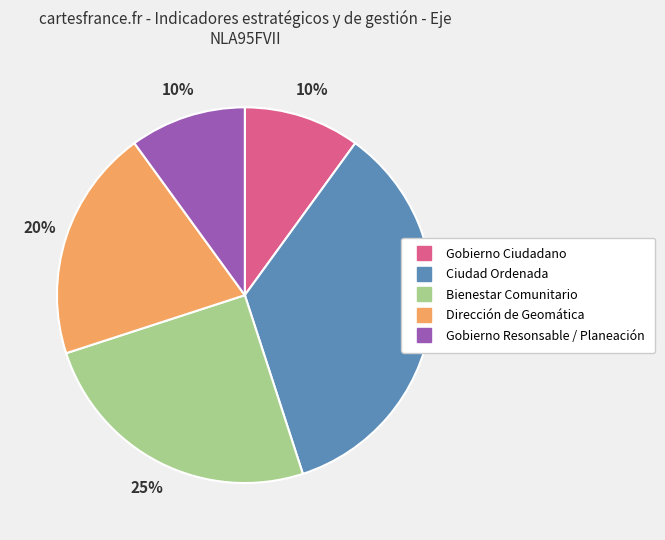

True or false: Dirección de Geomática accounts for 27% of the total.

False